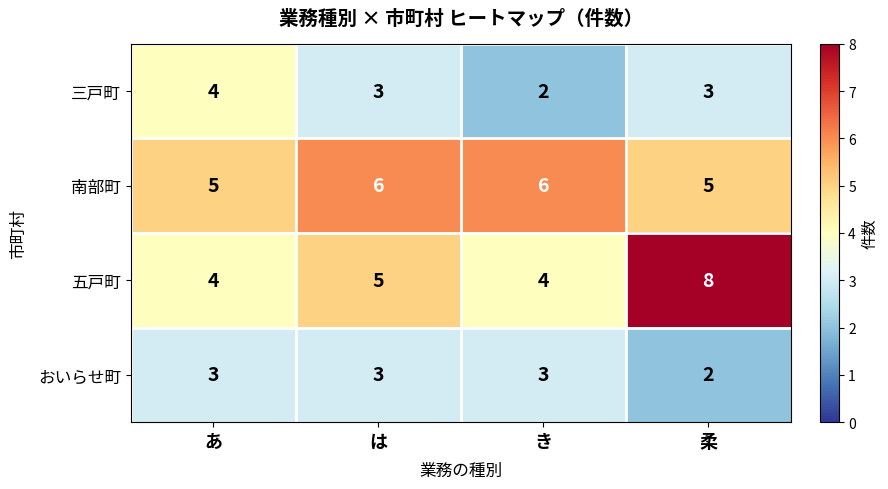

What is the total value across all series at は?

17